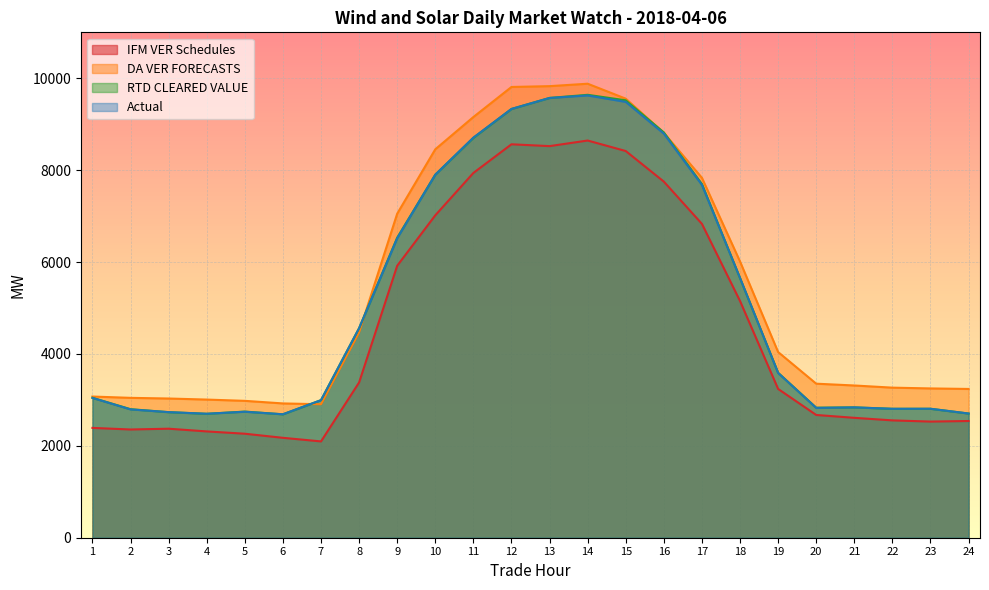

How many lines are shown in the chart?

4